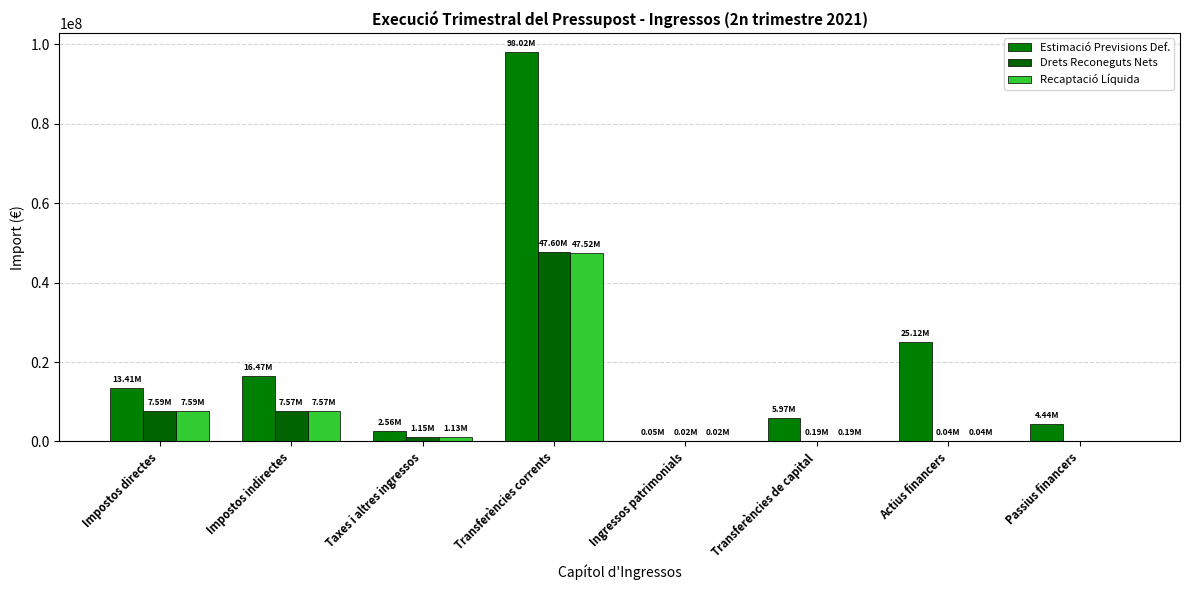

How many distinct data groups are displayed?

3